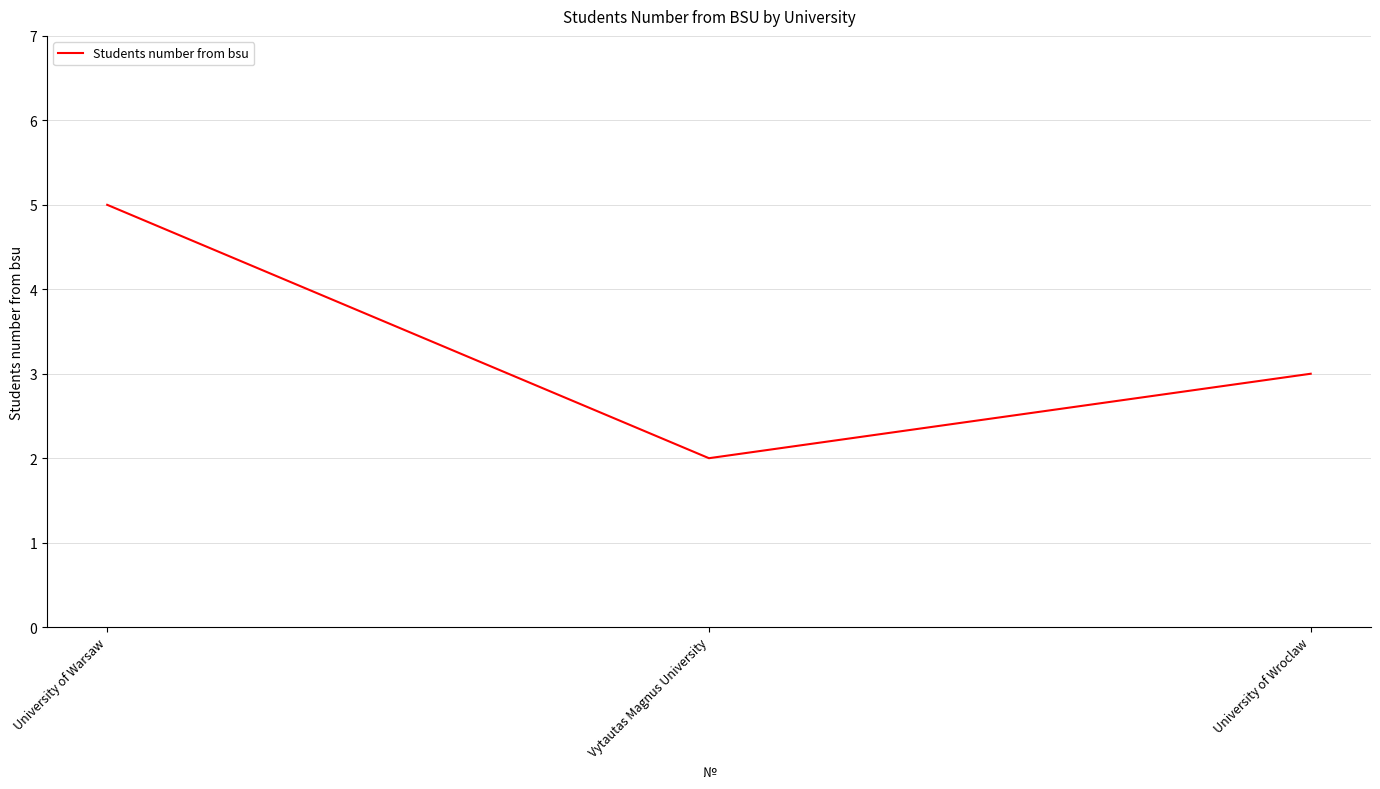

Read the value at Vytautas Magnus University.

2